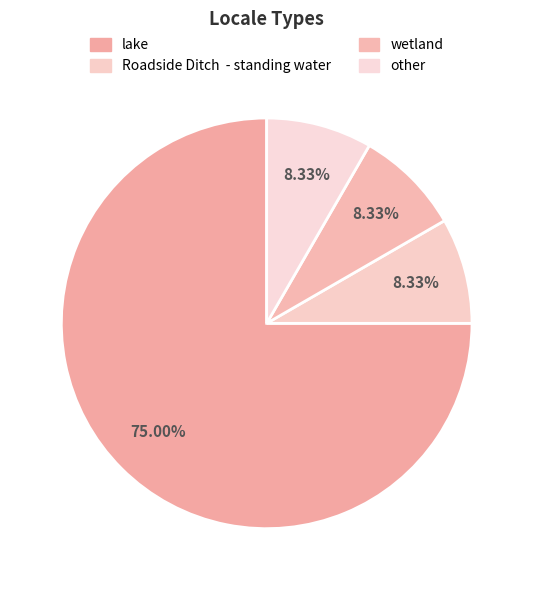

How many segments does this pie chart have?

4